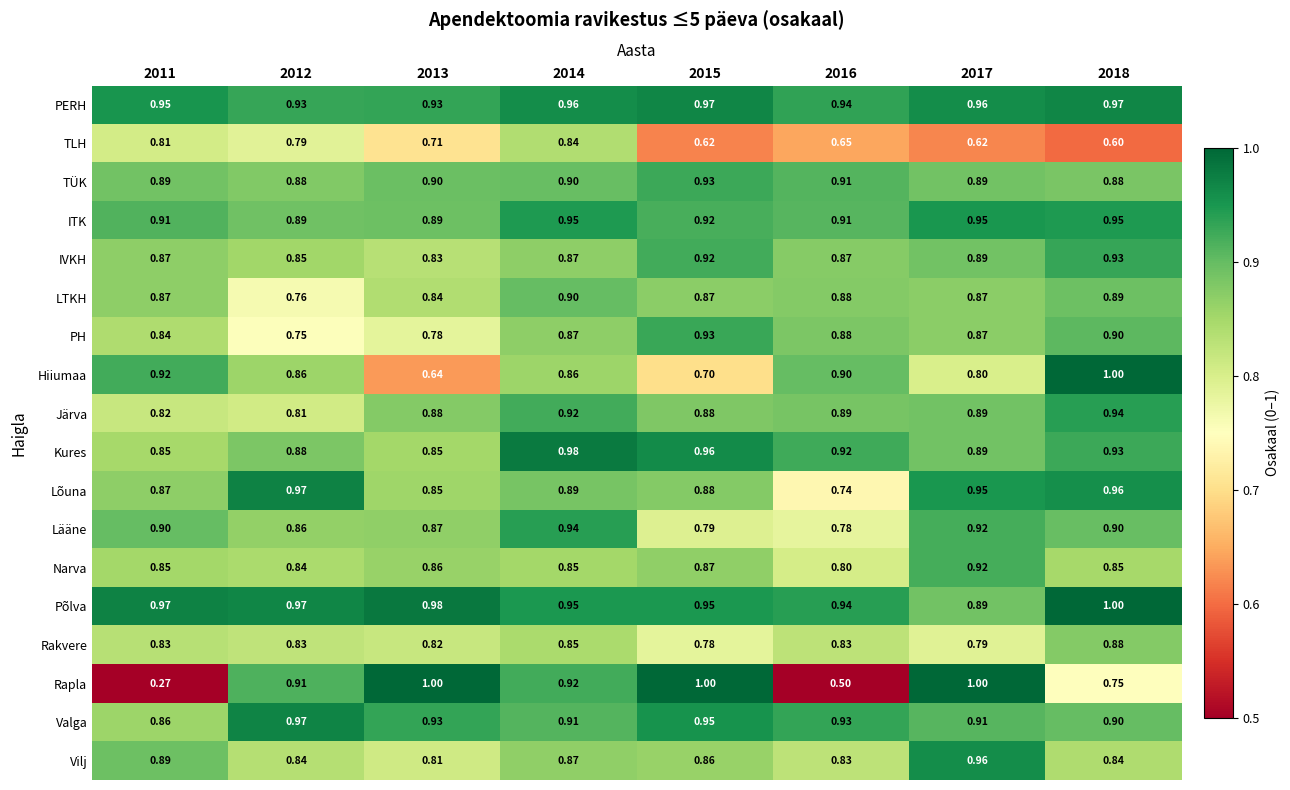

Between 2011 and 2012, which series saw the biggest shift?

Rapla